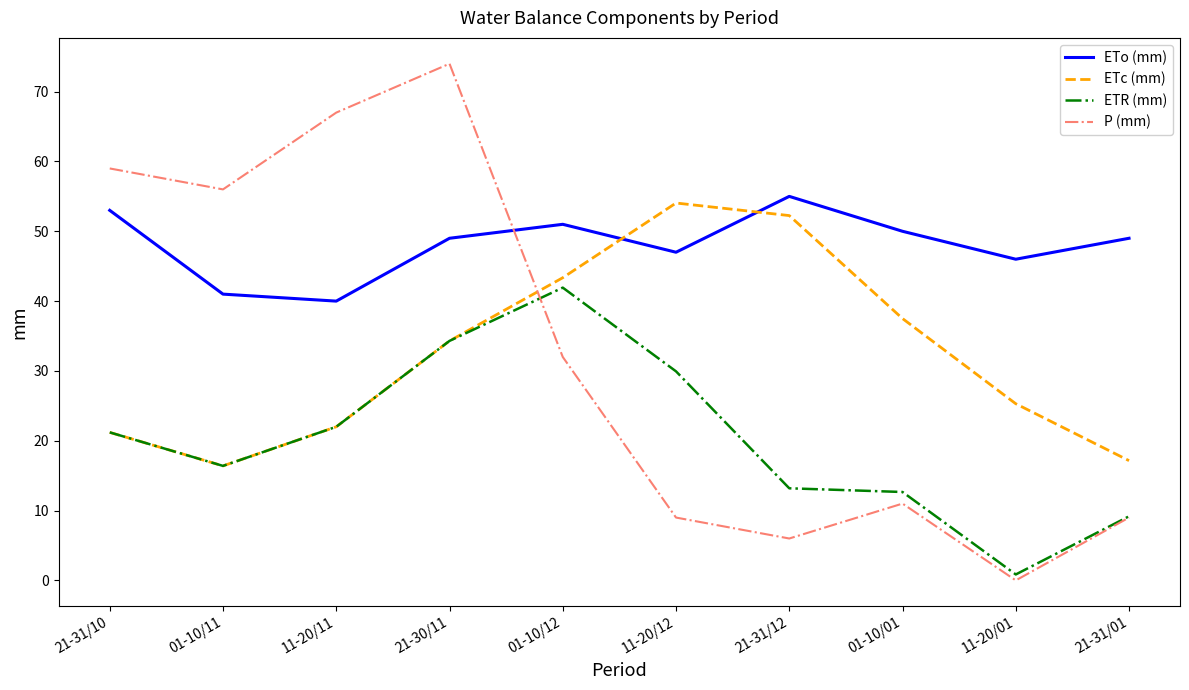

Where do P (mm) and ETo (mm) first cross each other?

21-30/11 and 01-10/12